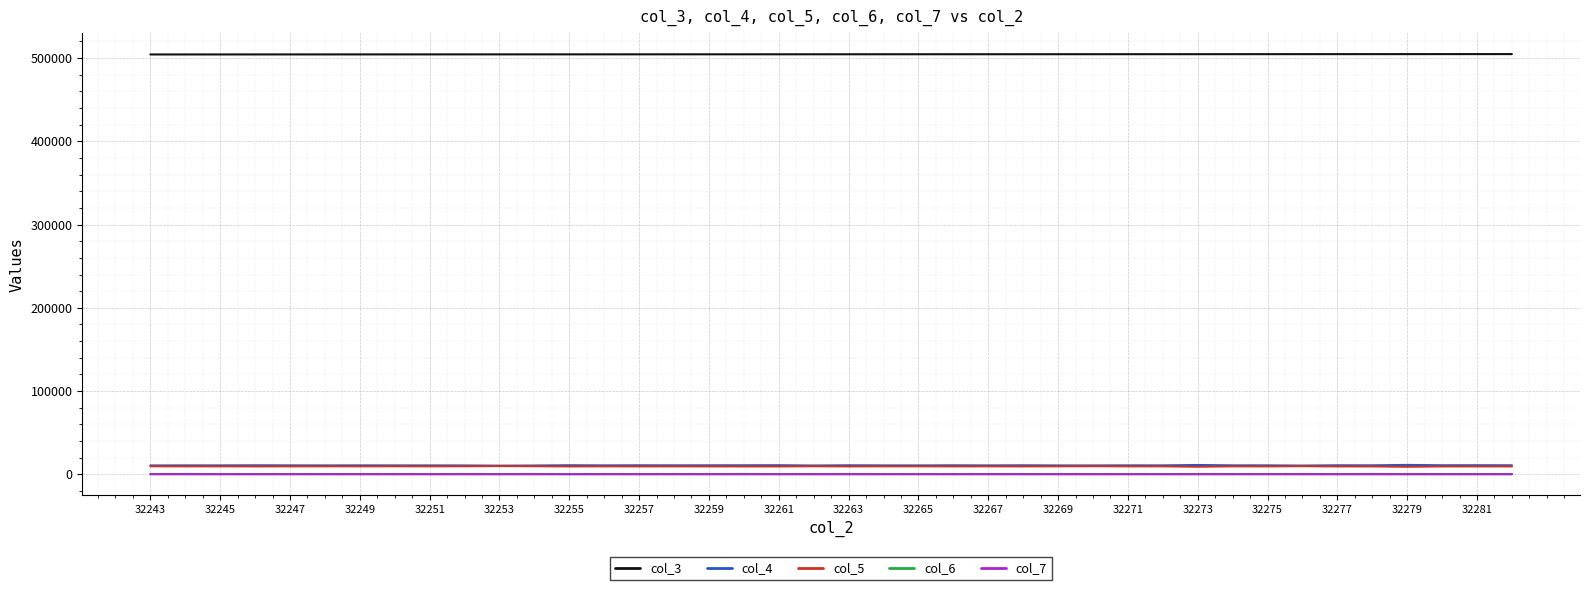

True or false: col_6 and col_7 cross at least once.

False